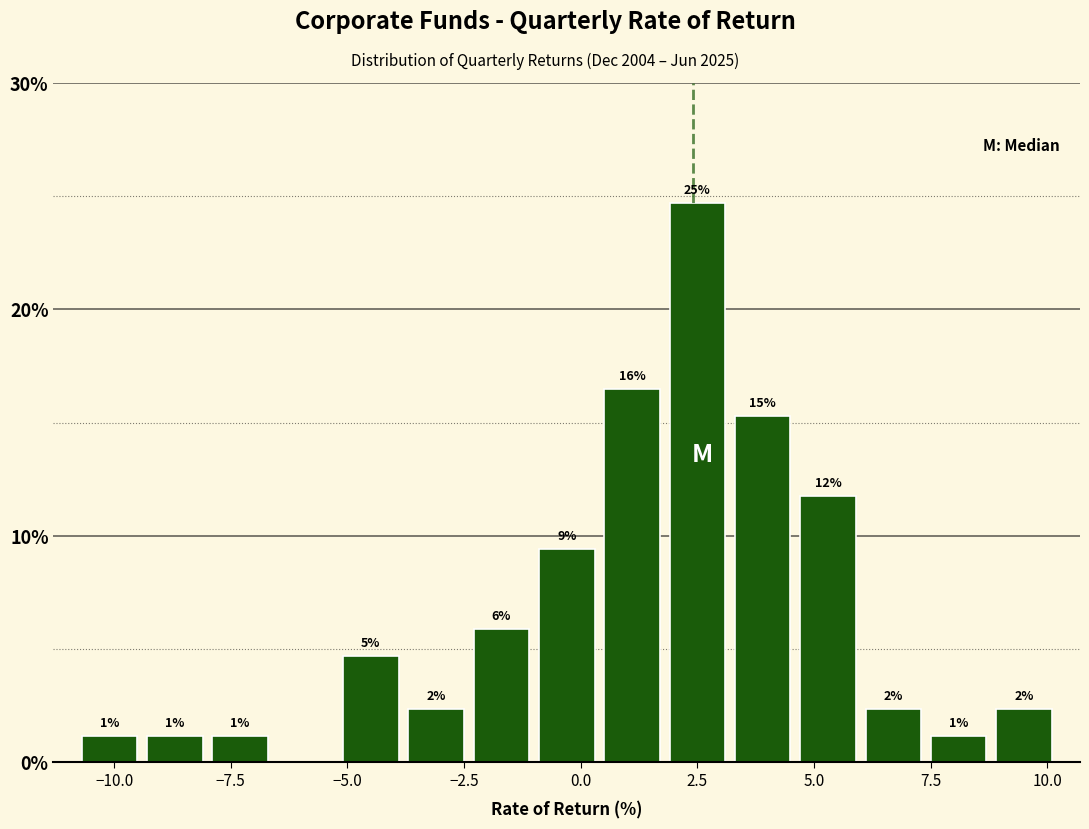

Read against the x-axis, roughly where is the centre of the tallest bar?

2.5